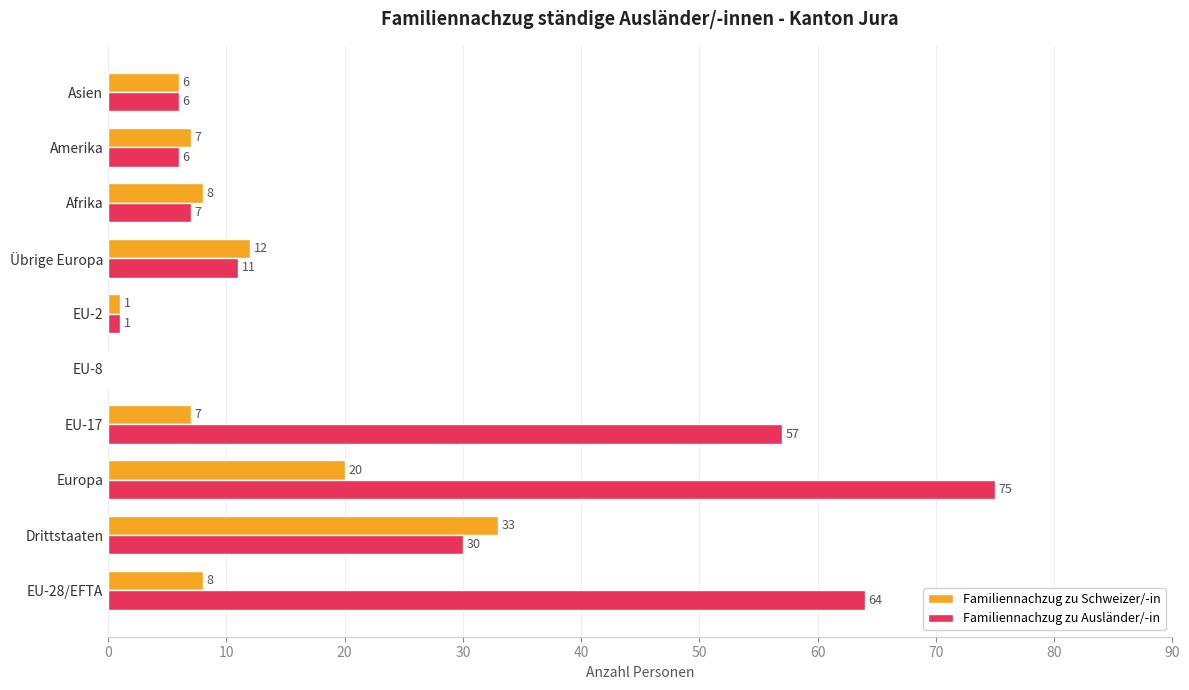

Is it true that Familiennachzug zu Schweizer/-in equals 12 at Übrige Europa?

True